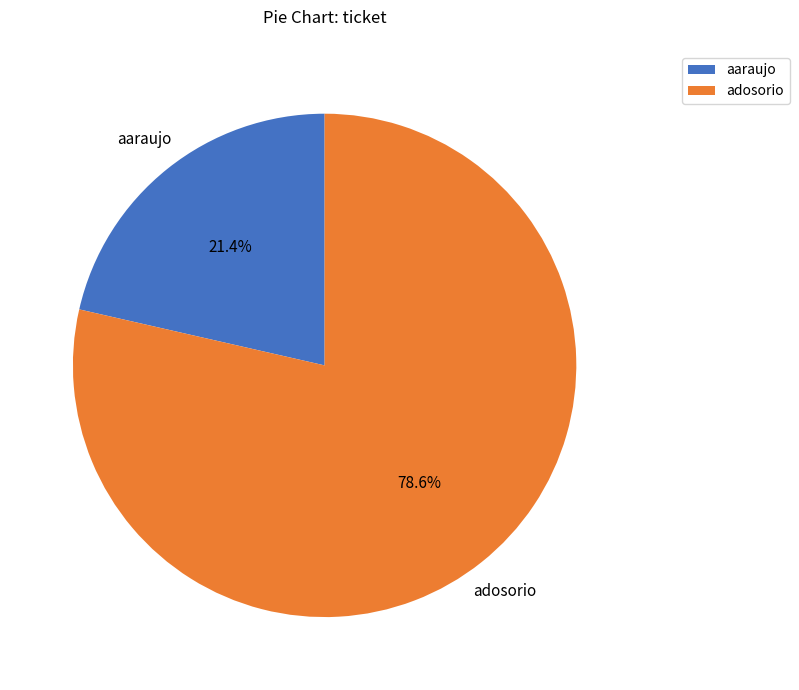

What is the total percentage of aaraujo and adosorio?

100.0%